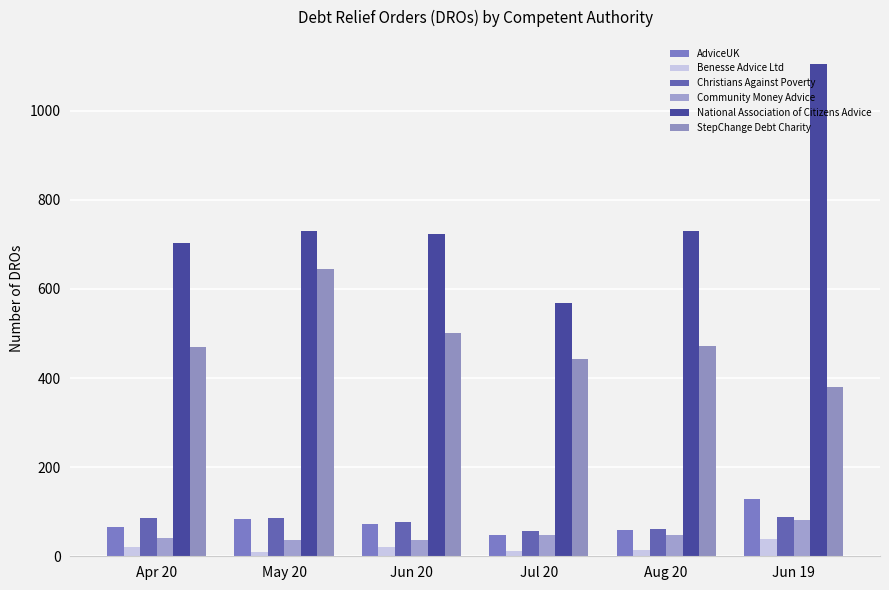

At which label does Christians Against Poverty reach its minimum?

Jul 20